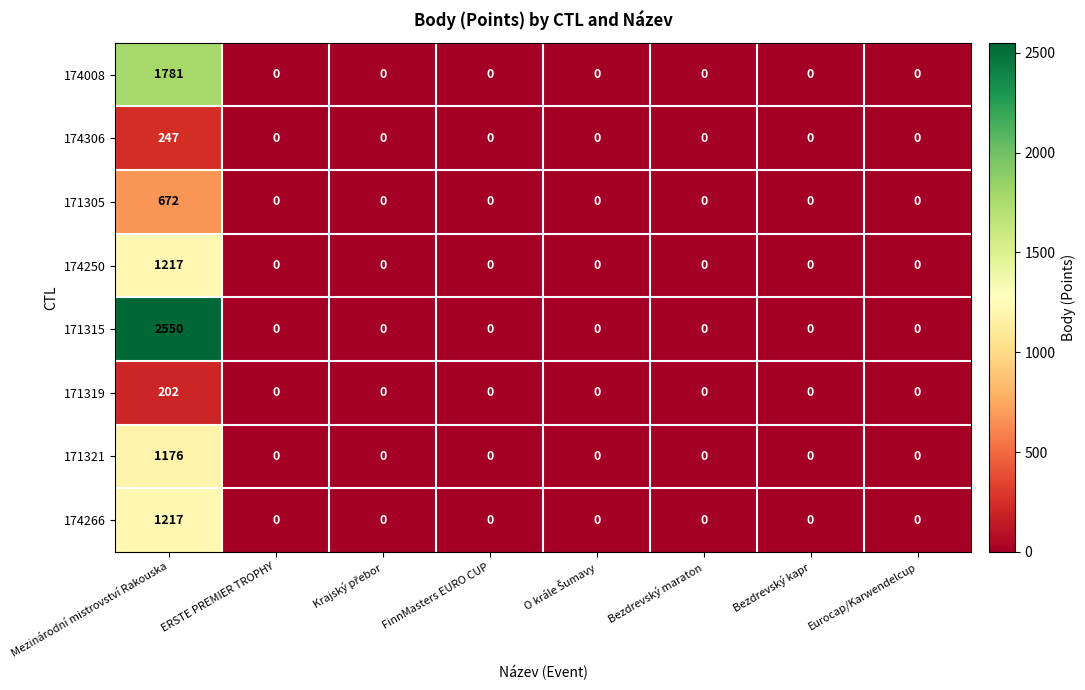

What is the highest value of the 174306 series?

247